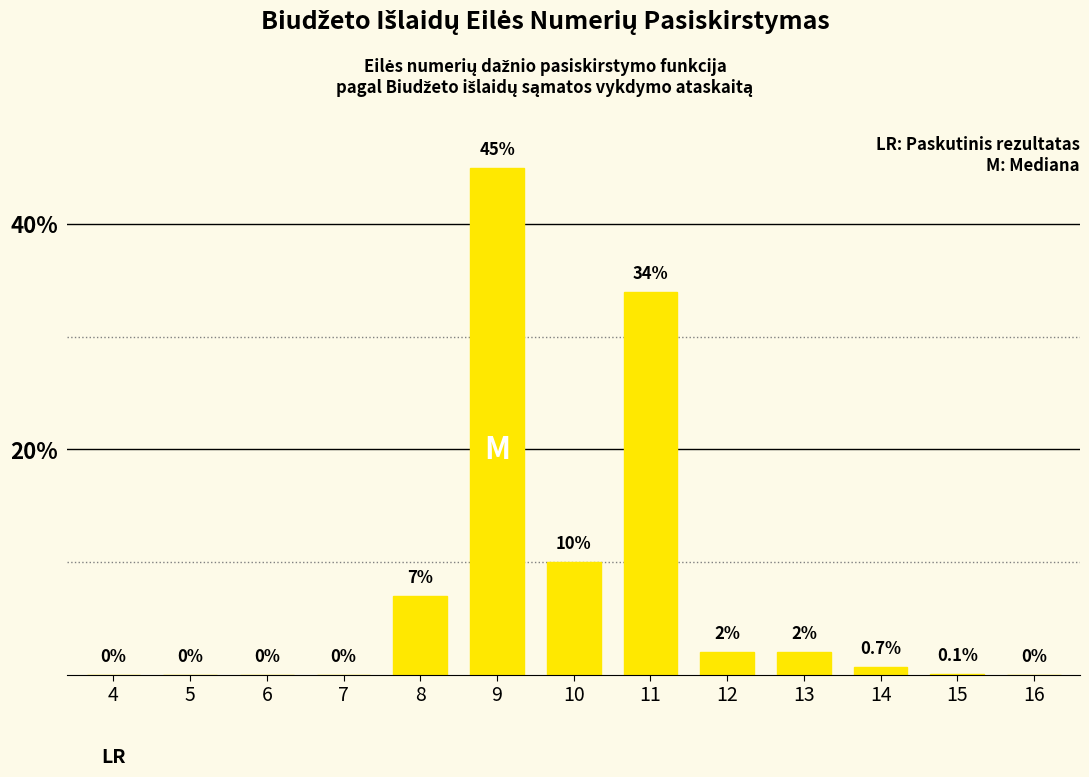

Reading left to right, extract all data points from this chart.

4=0.0	5=0.0	6=0.0	7=0.0	8=7.0	9=45.0	10=10.0	11=34.0	12=2.0	13=2.0	14=0.7	15=0.1	16=0.0